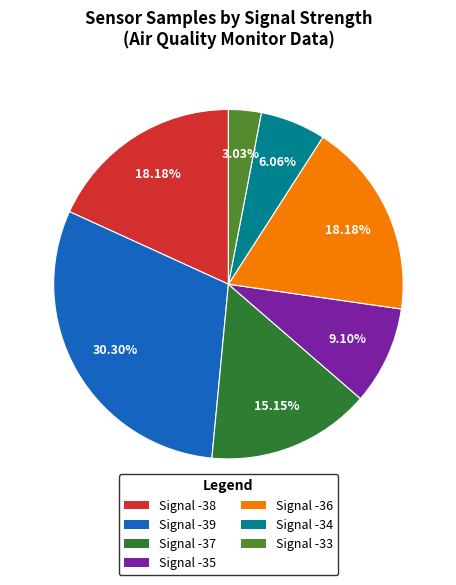

Do Signal -38 and Signal -35 together represent more than half of the pie?

No